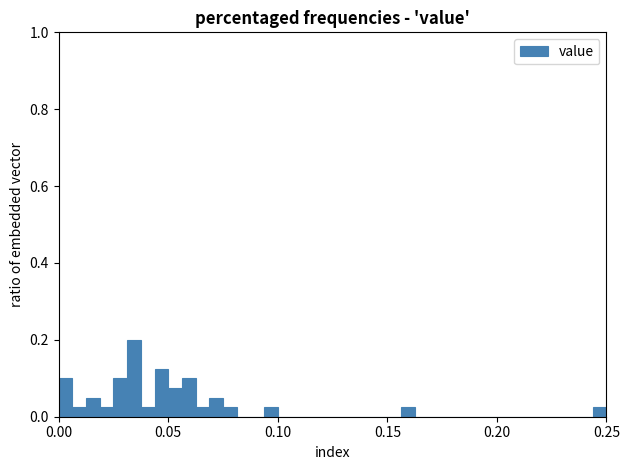

Around what value on the x-axis is the tallest bar? Give the approximate position of its centre, as read against the axis.

0.035